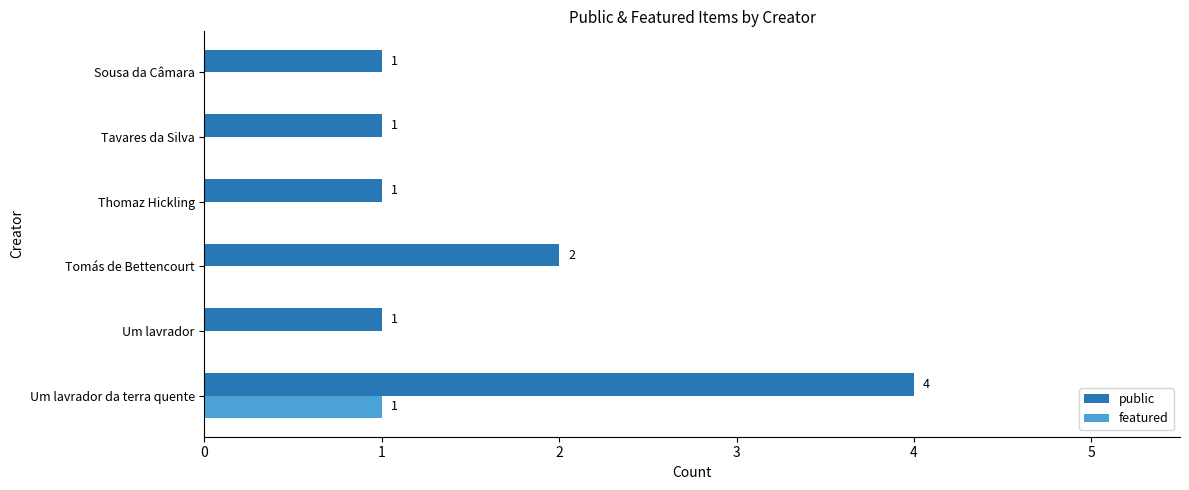

Which series changed the most between Um lavrador da terra quente and Um lavrador?

public